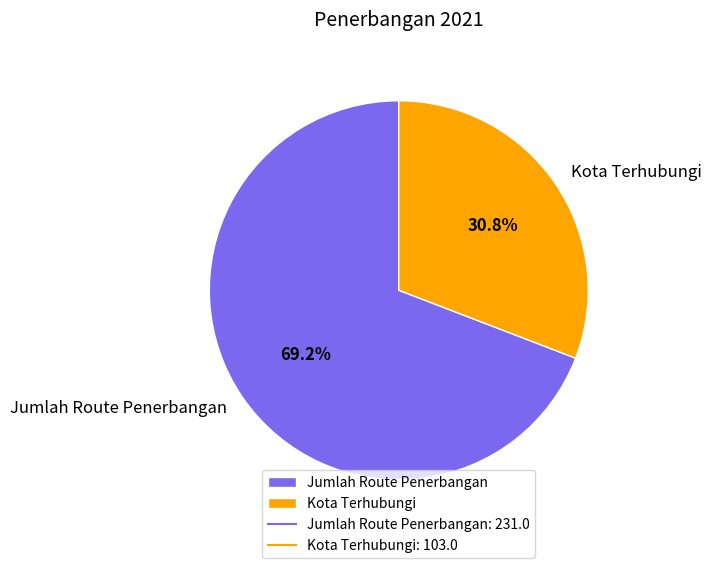

Which category has the biggest portion of the pie?

Jumlah Route Penerbangan